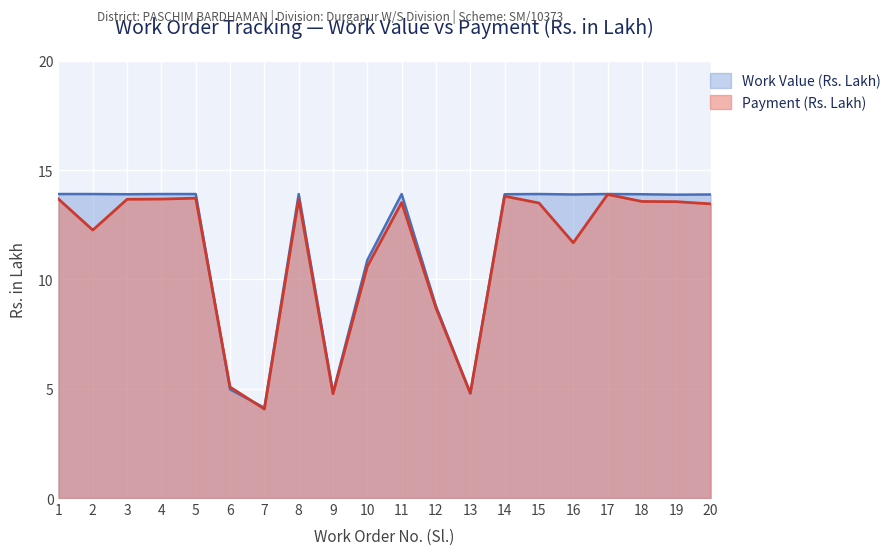

How many data points in Payment (Rs. Lakh) are less than 13?

8